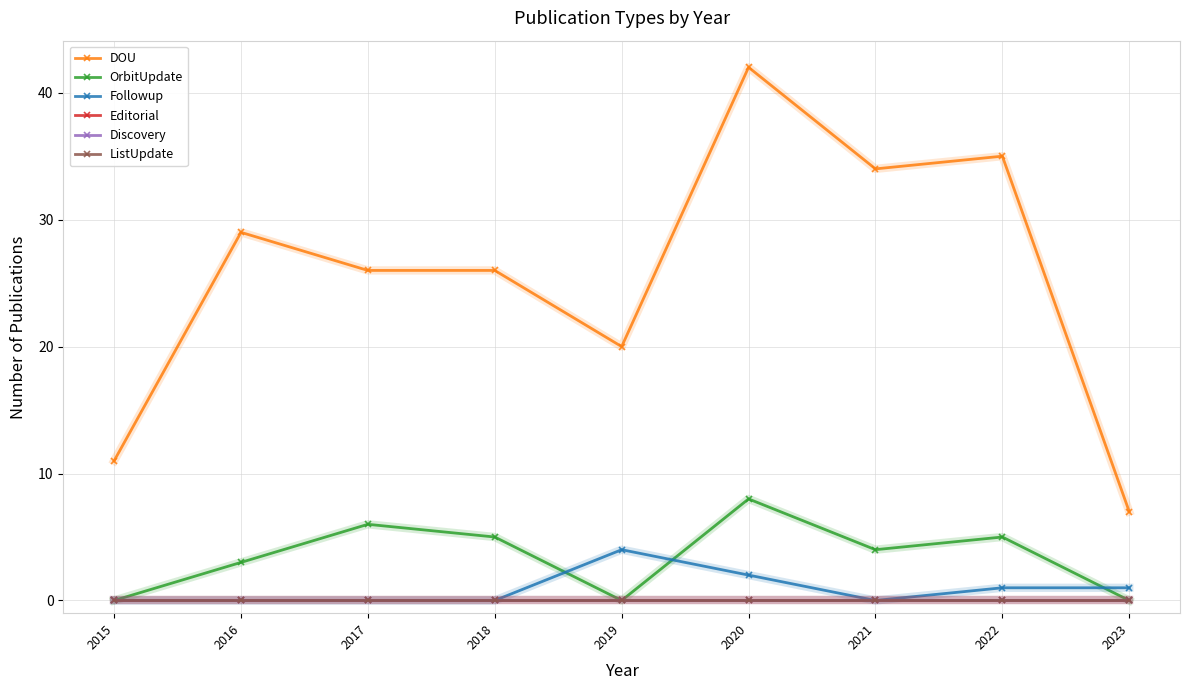

Which series has the widest spread of values?

DOU